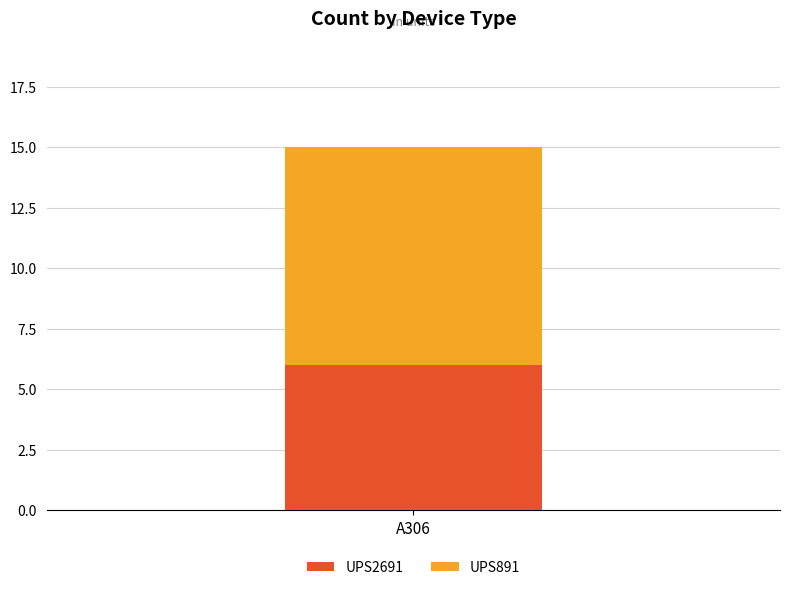

What is the highest value of the UPS2691 series?

6